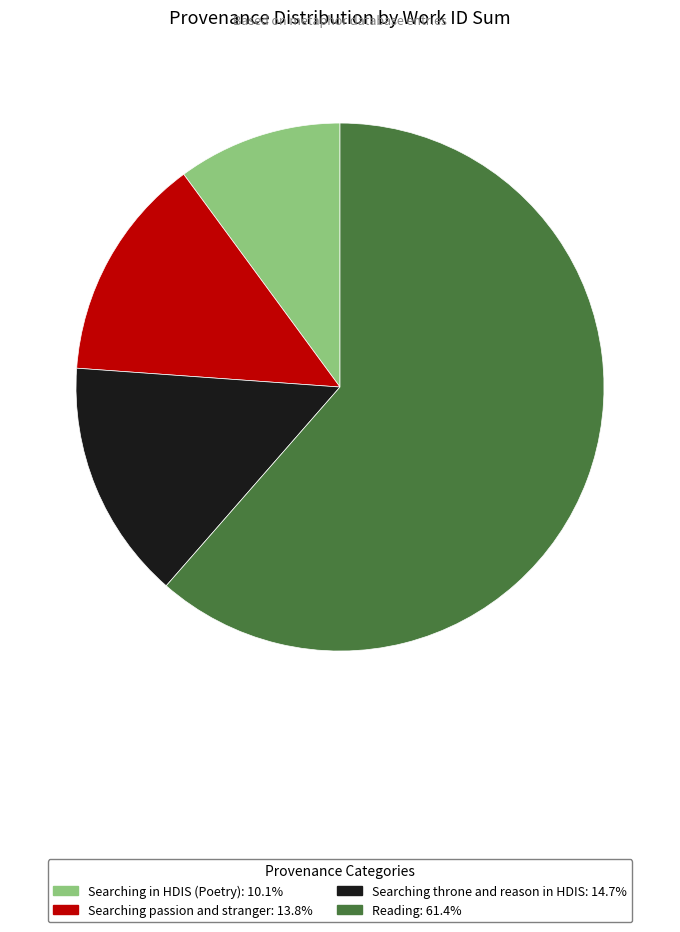

How many segments does this pie chart have?

4